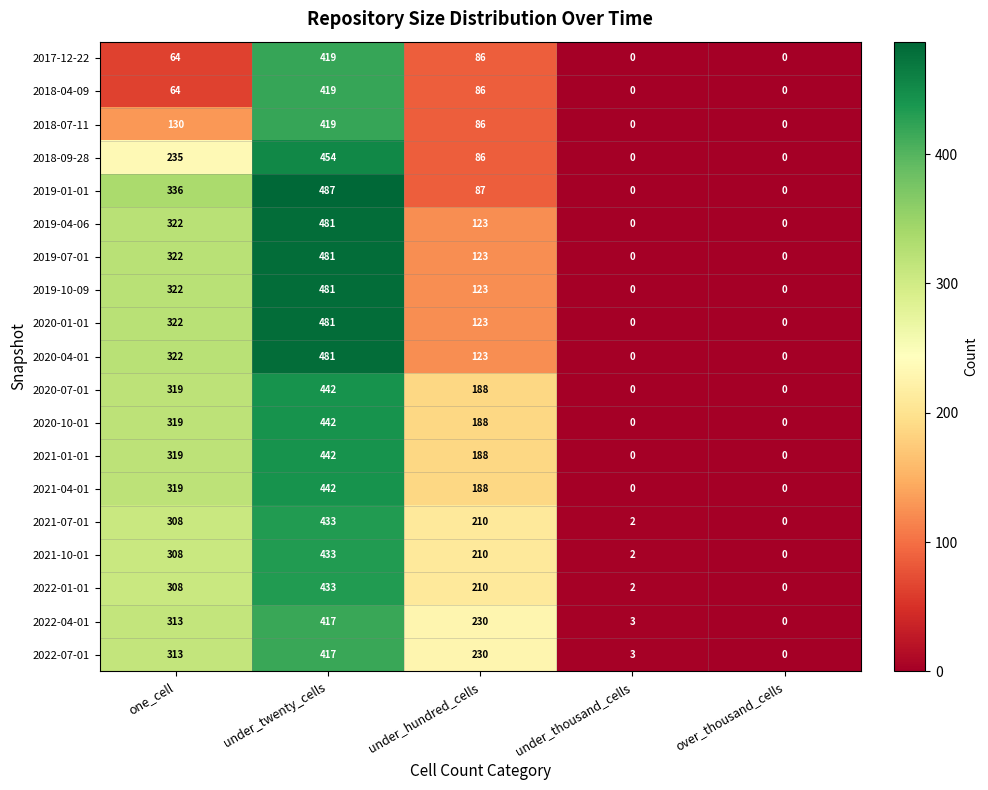

Which category has the highest value across all series?

under_twenty_cells